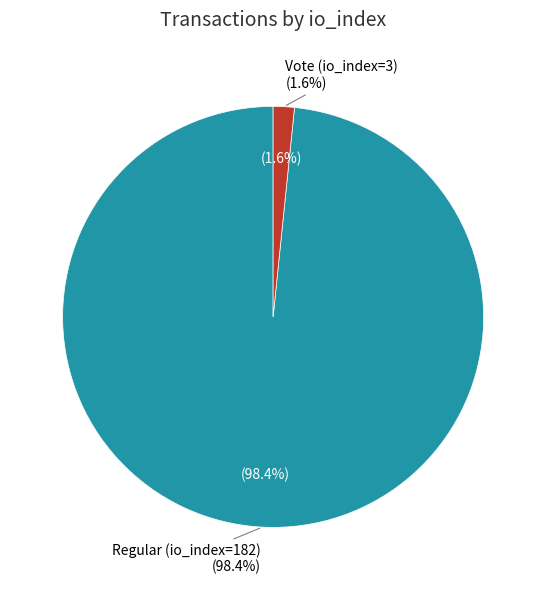

What is the largest slice in the pie chart?

Regular (io_index=182)